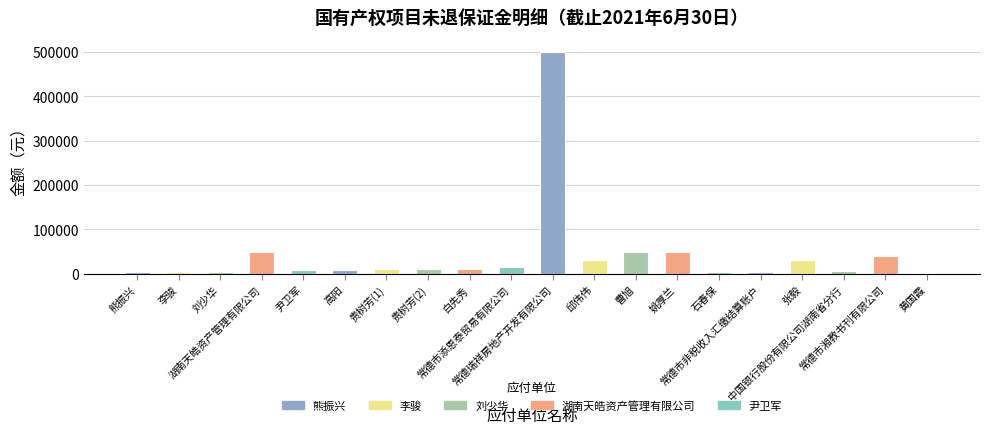

What position from the right is 常德市非税收入汇缴结算账户?

5